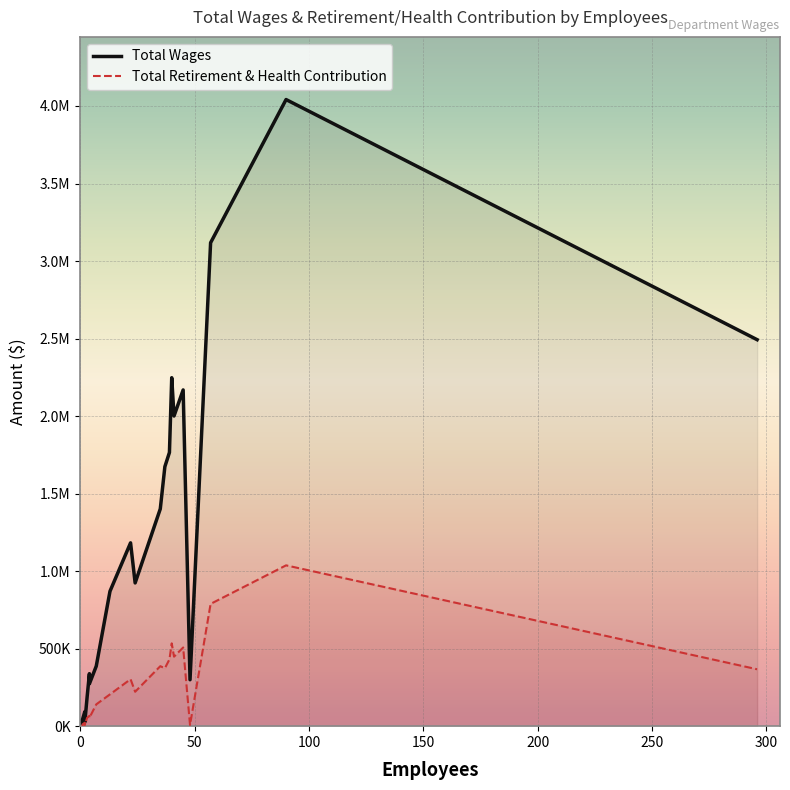

True or false: Total Retirement & Health Contribution and Total Wages cross at least once.

False